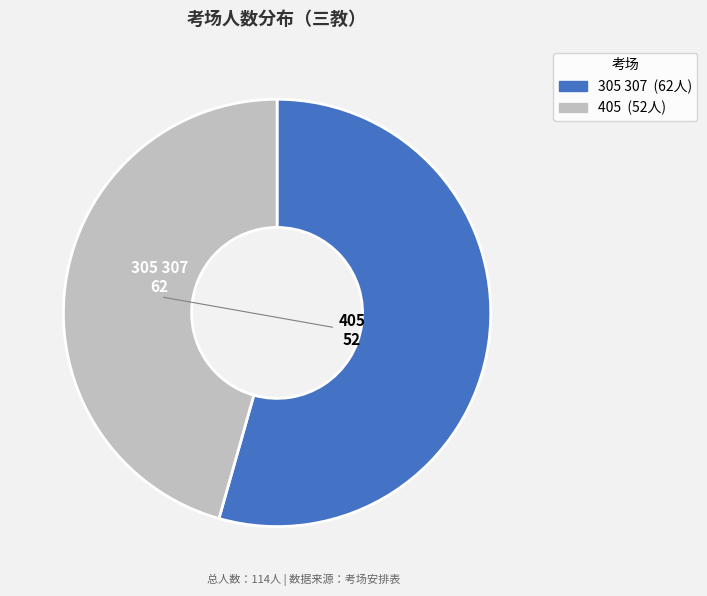

Does any single category account for the majority?

Yes